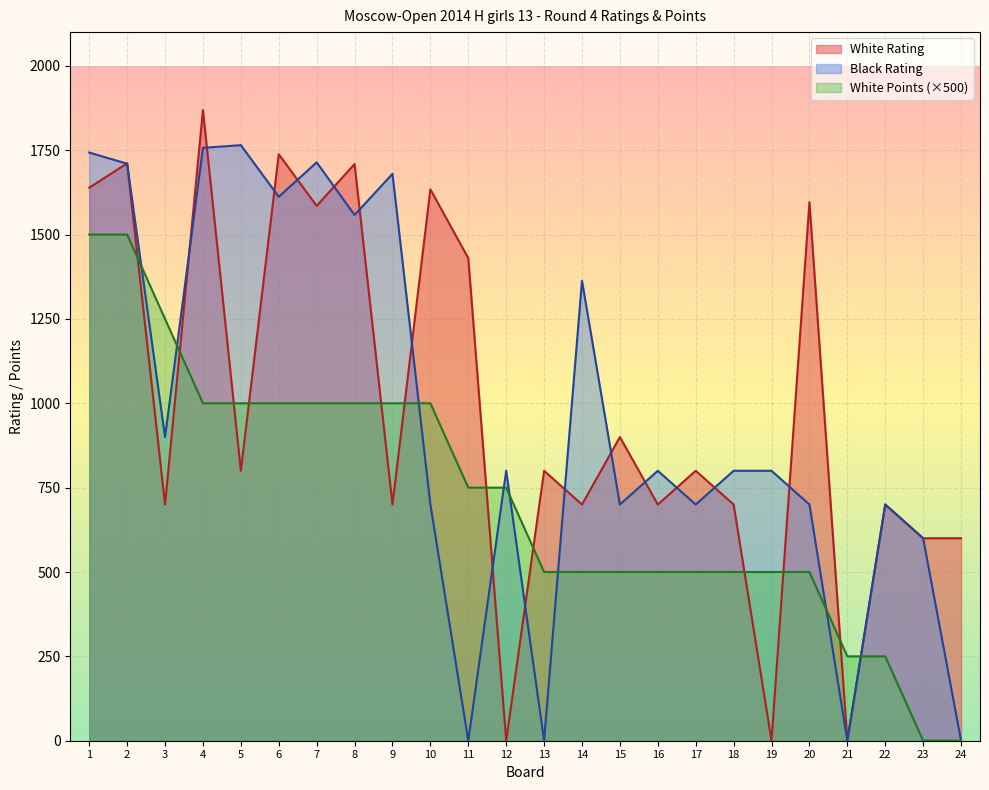

What is the spread (max minus min) of values at 19?

800